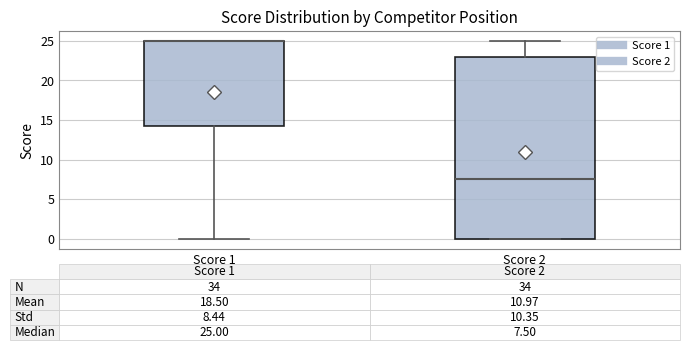

Comparing the boxes themselves (not the whiskers), which one is the tallest?

Score 2